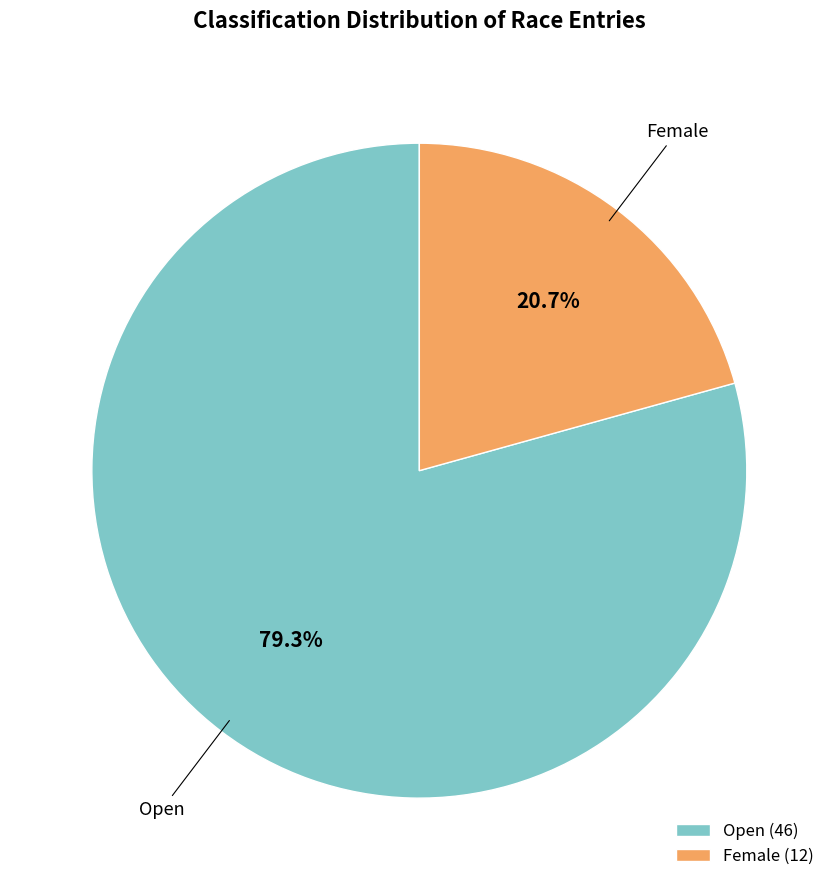

To the nearest percent, what is the combined percentage of Open and Female?

100%